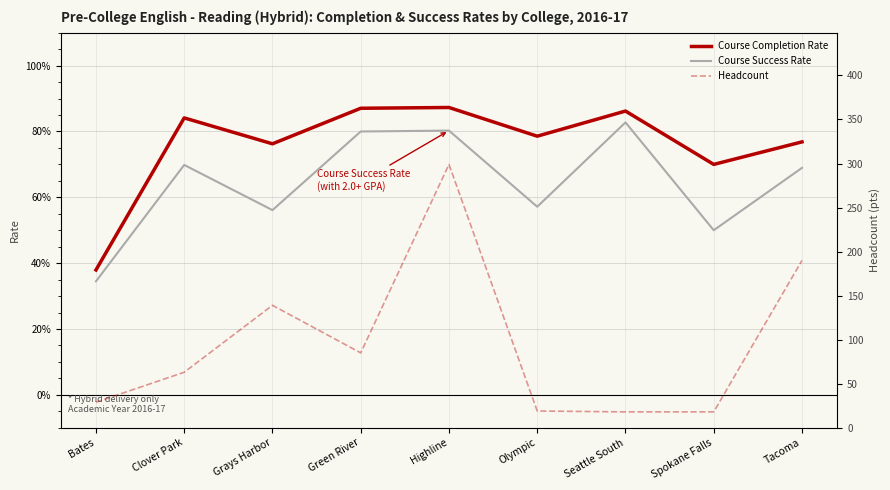

What is the difference between the maximum and minimum values in the Headcount series?

281.0